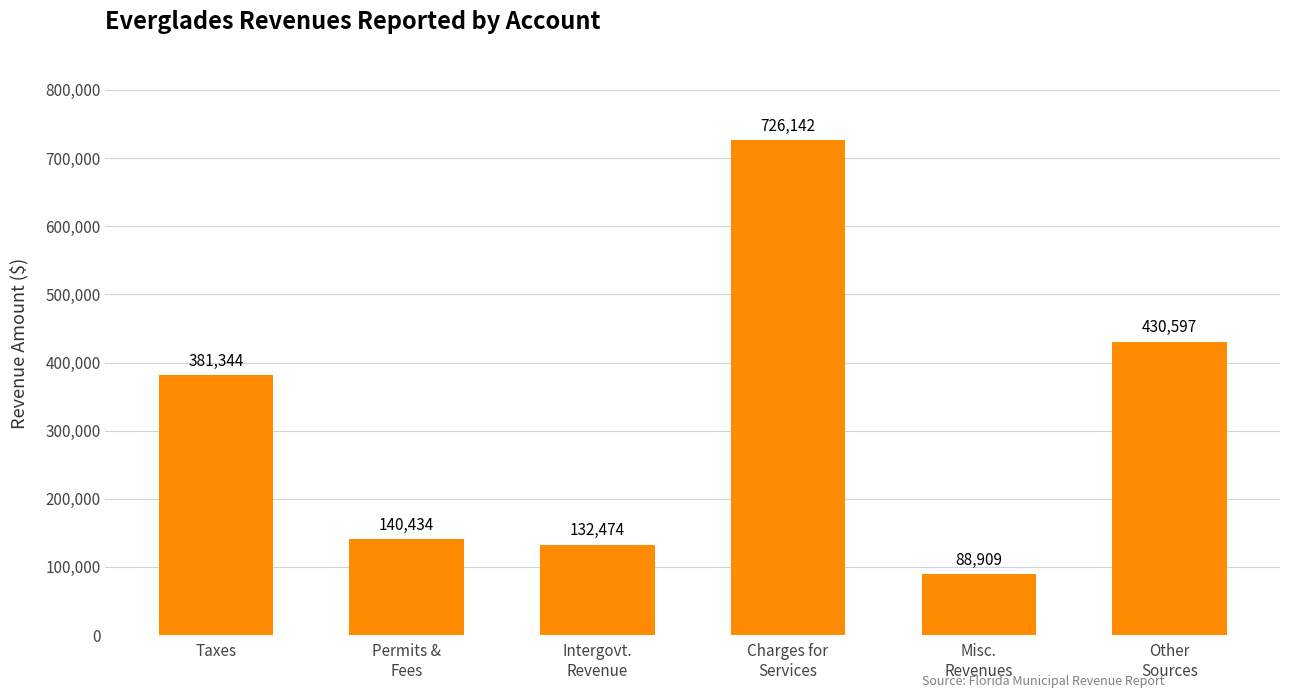

Reading left to right, extract all data points from this chart.

381344	140434	132474	726142	88909	430597